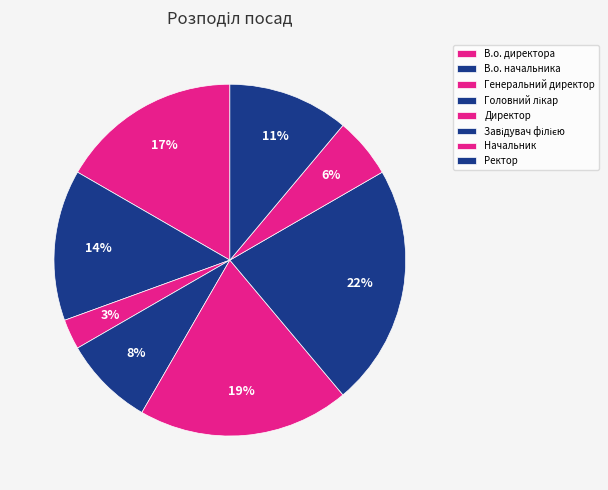

Does В.о. директора represent more than half of the total?

No